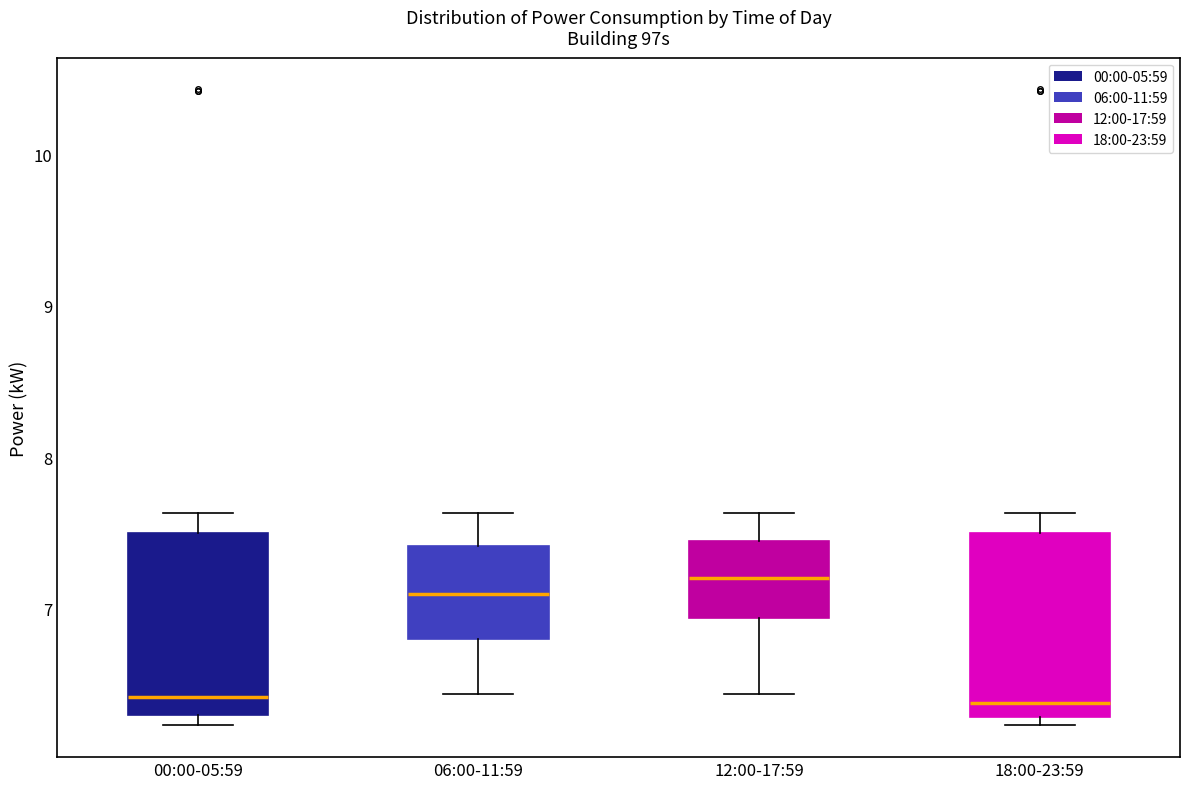

Reading left to right, read every box against the y-axis: the position of its median line, the range the box covers, and the ends of its whiskers. The values are not printed on the chart, so give them approximately, as read against the axis.

00:00-05:59: median 6.4, box 6.3 to 7.5, whiskers 6.2 to 7.6
06:00-11:59: median 7.1, box 6.8 to 7.4, whiskers 6.4 to 7.6
12:00-17:59: median 7.2, box 6.9 to 7.5, whiskers 6.4 to 7.6
18:00-23:59: median 6.4, box 6.3 to 7.5, whiskers 6.2 to 7.6